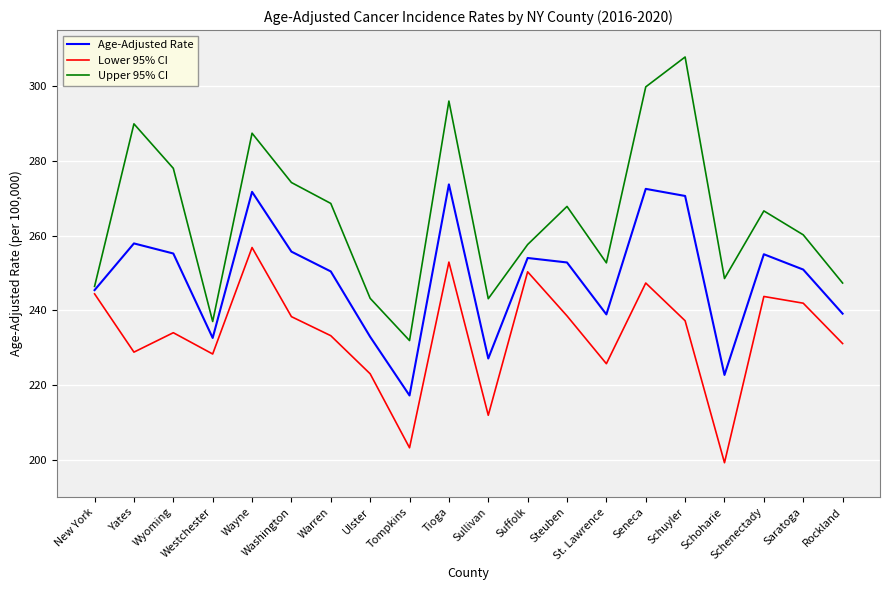

How many lines are shown in the chart?

3